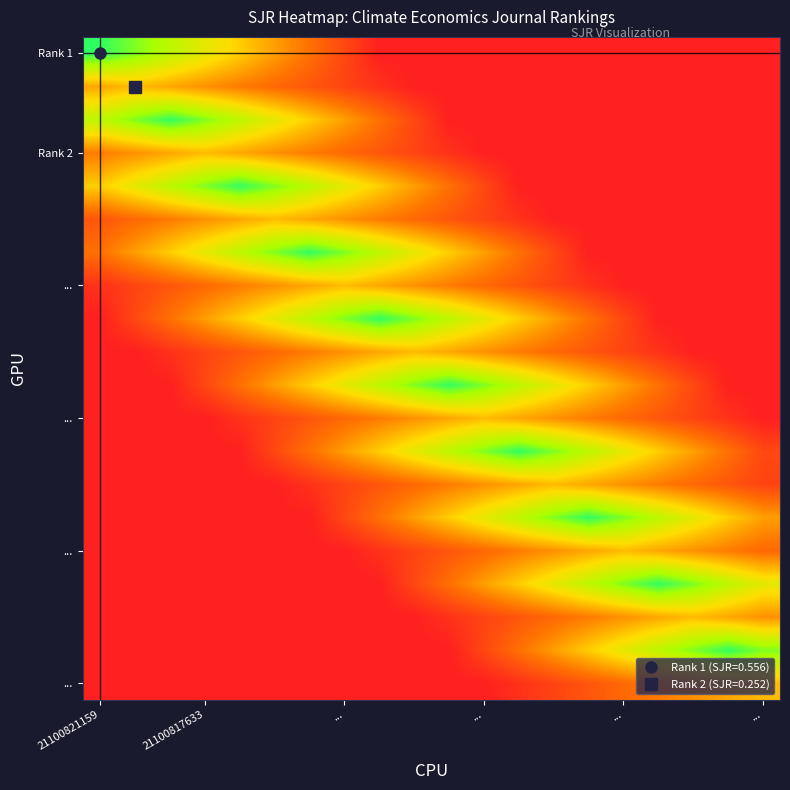

Which category has the highest value across all series?

21100821159